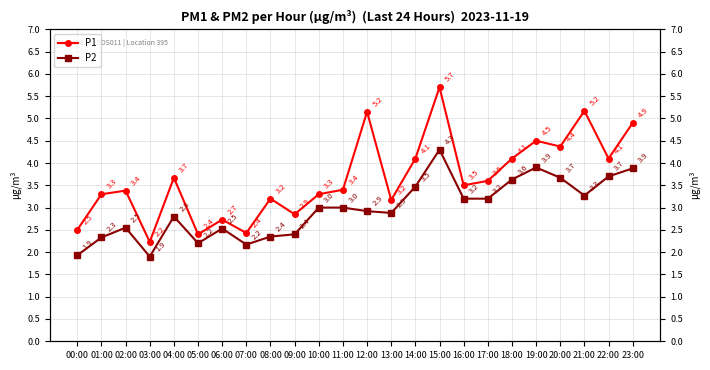

What is the difference between the highest and lowest values at 13:00?

0.3